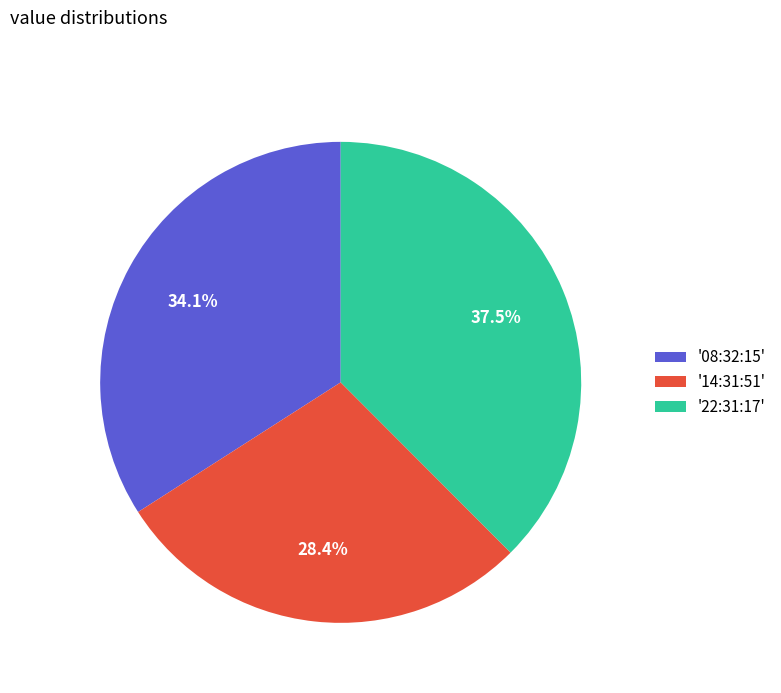

Which slice is the largest?

'22:31:17'